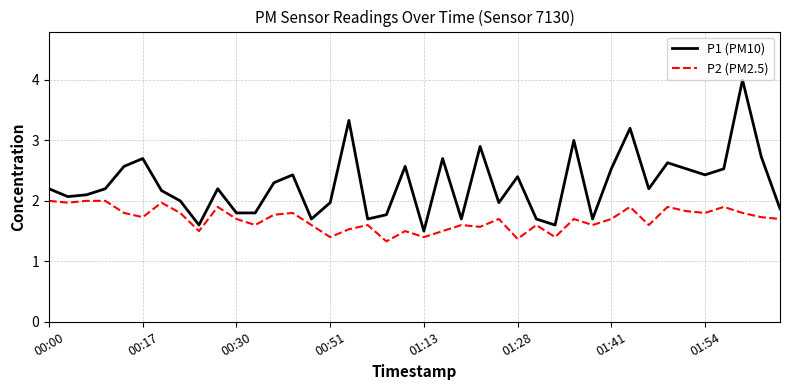

How many distinct data groups are displayed?

2